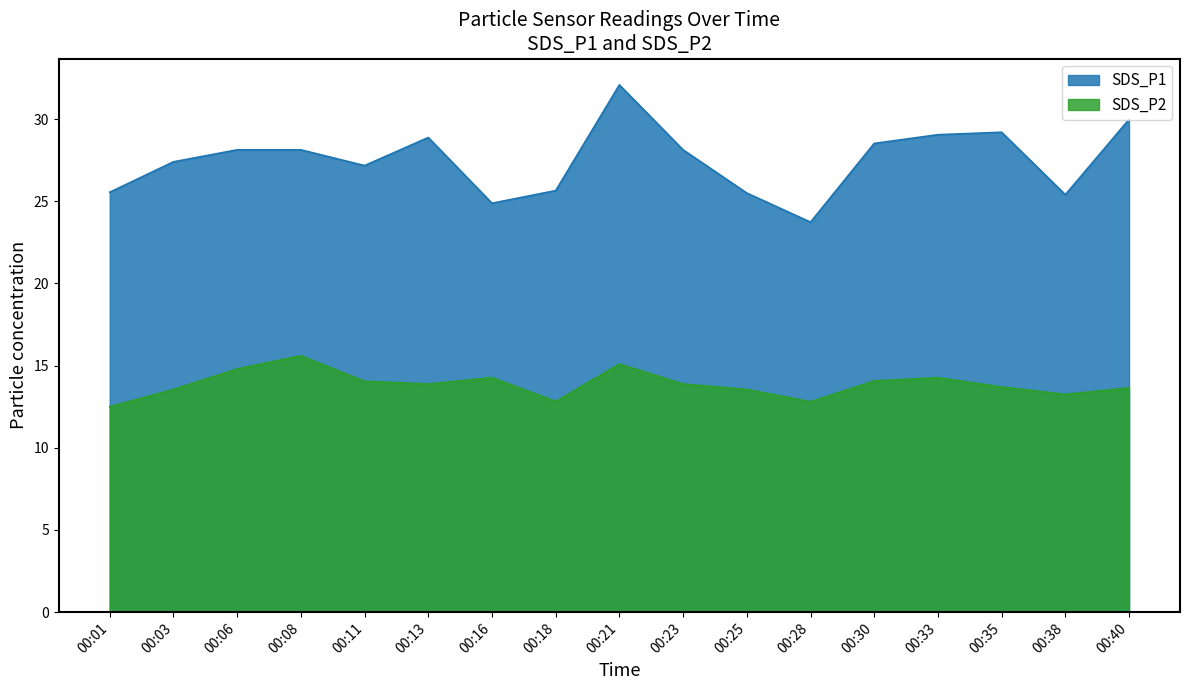

The value of SDS_P2 at 00:35 is 6.2. True or false?

False